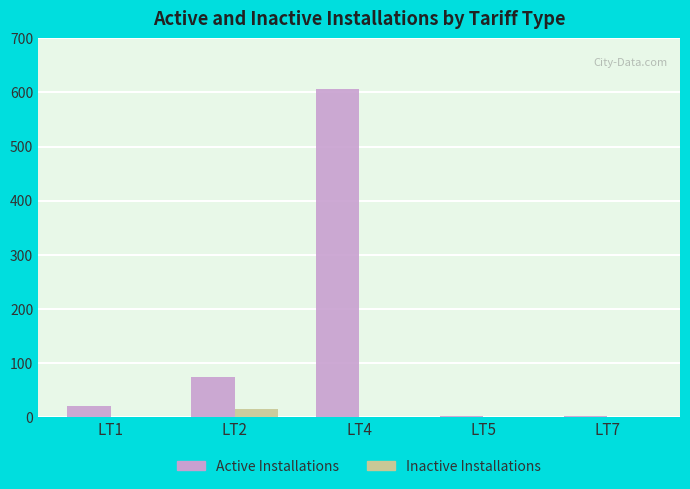

Reading left to right, extract all data points from this chart.

Active Installations: 19	74	606	1	1
Inactive Installations: 0	14	0	0	0